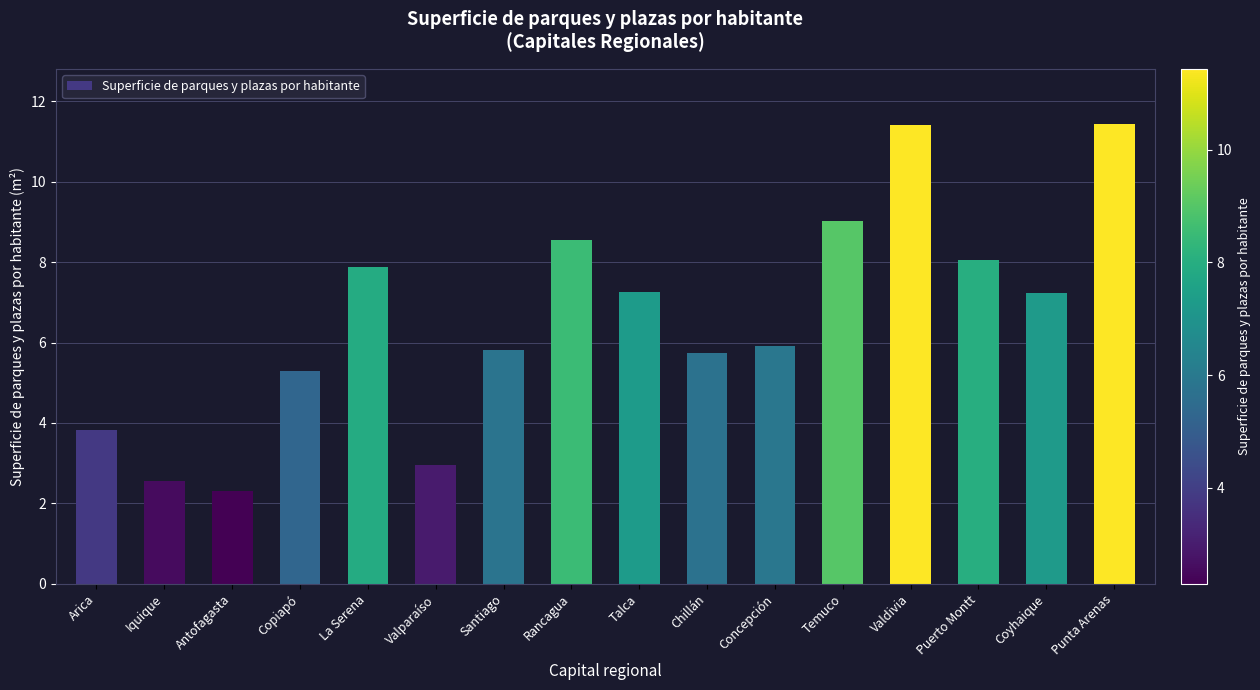

What is the greatest value displayed?

11.4